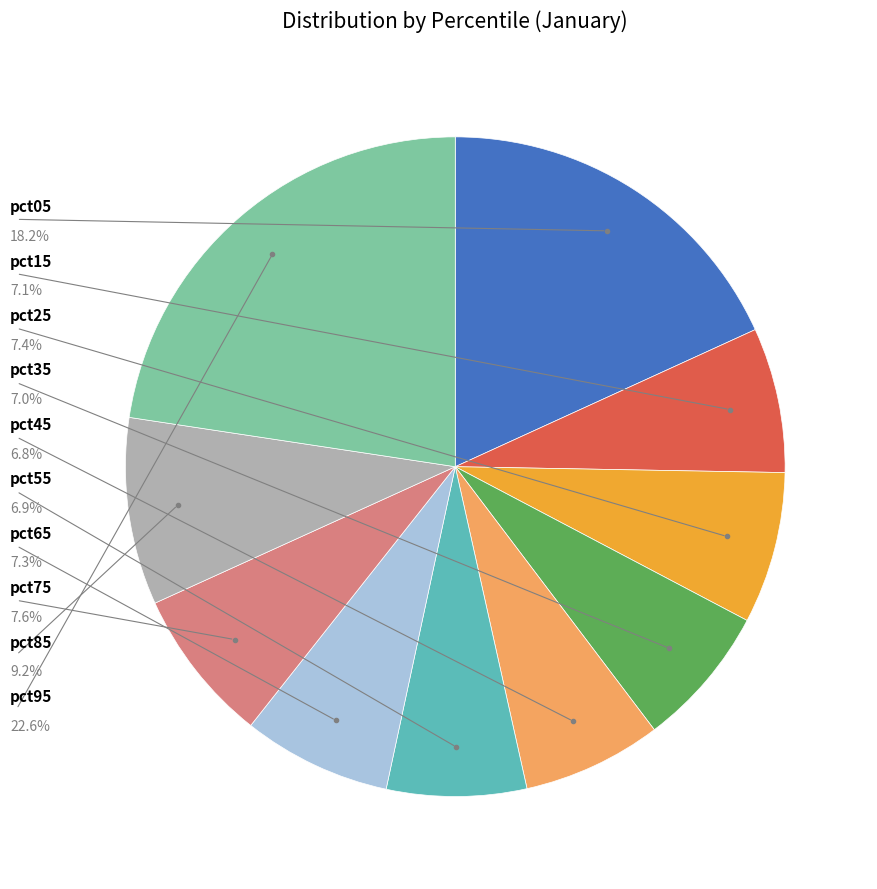

How many segments does this pie chart have?

10